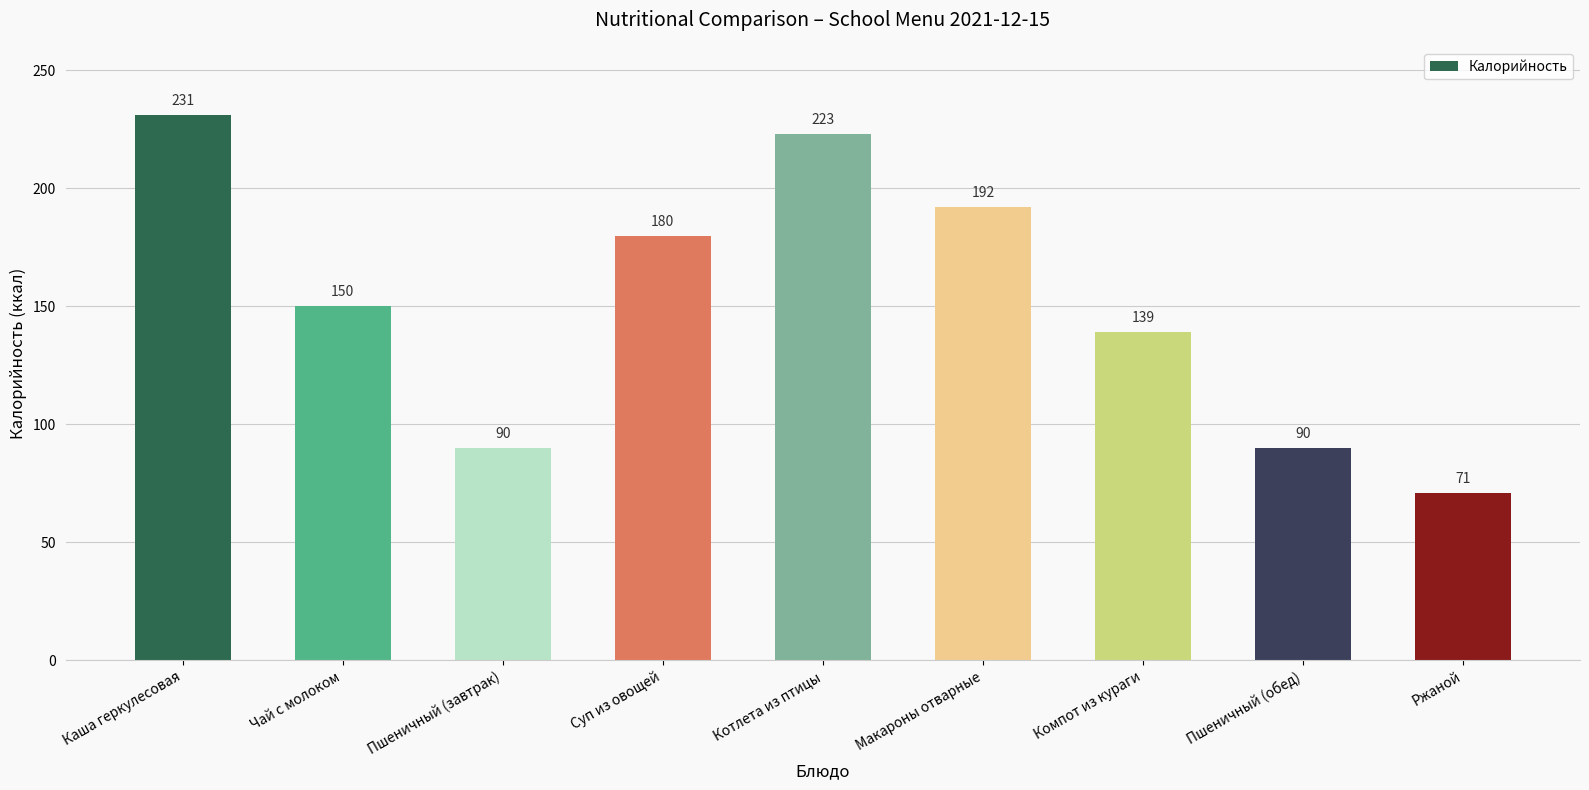

True or false: the data shows 71 at Ржаной.

True